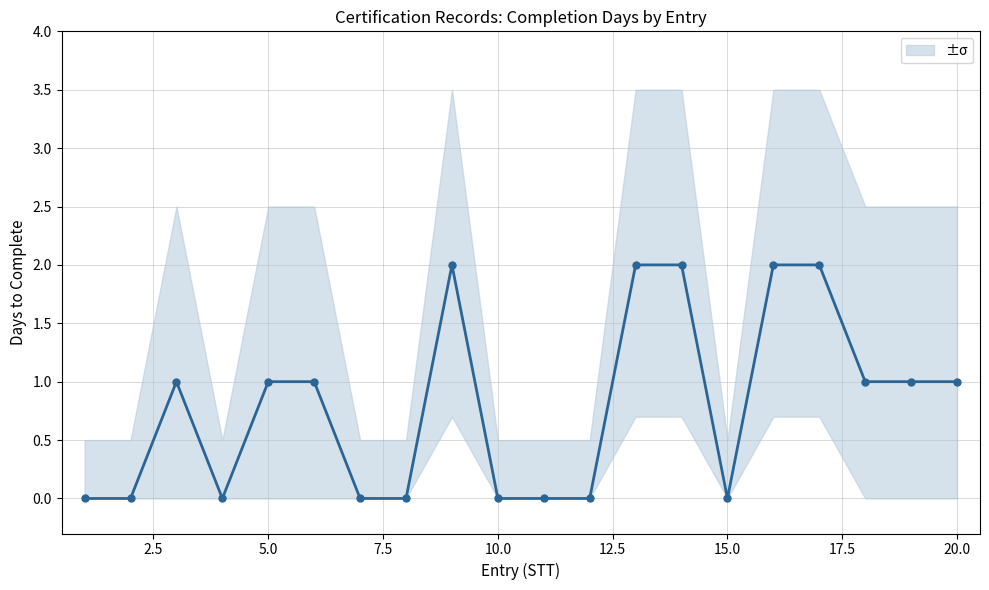

How many lines are shown in the chart?

1